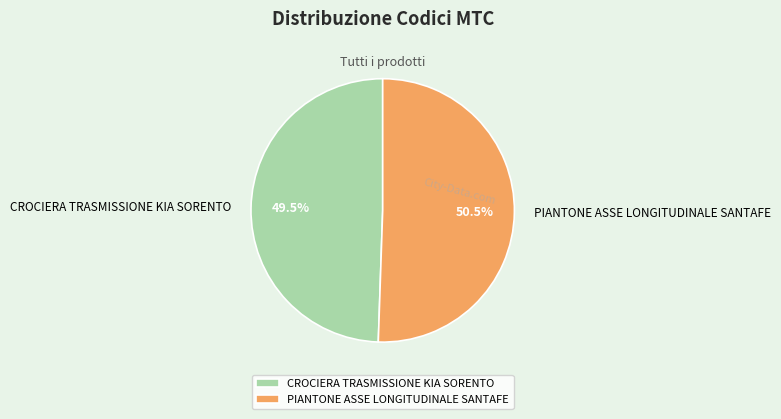

Which has a higher value, CROCIERA TRASMISSIONE KIA SORENTO or PIANTONE ASSE LONGITUDINALE SANTAFE?

PIANTONE ASSE LONGITUDINALE SANTAFE